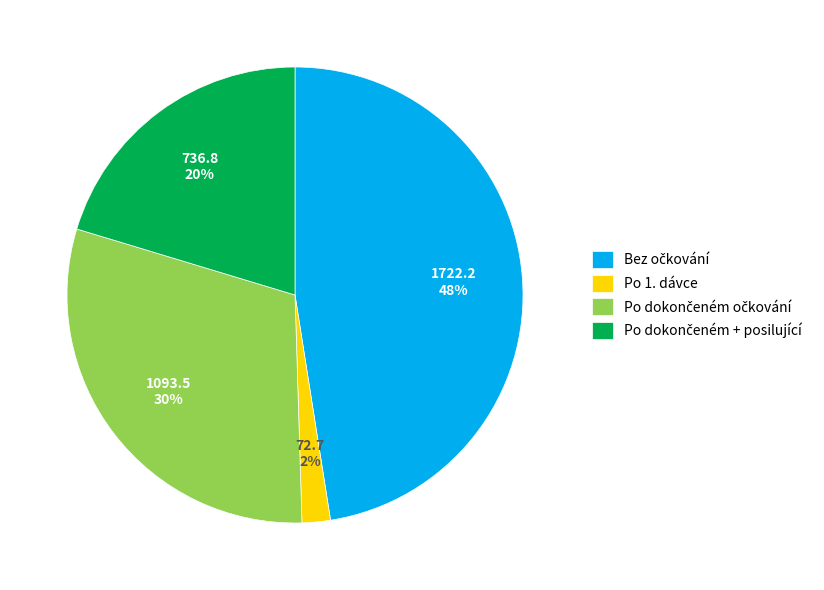

How many slices are in this pie chart?

4